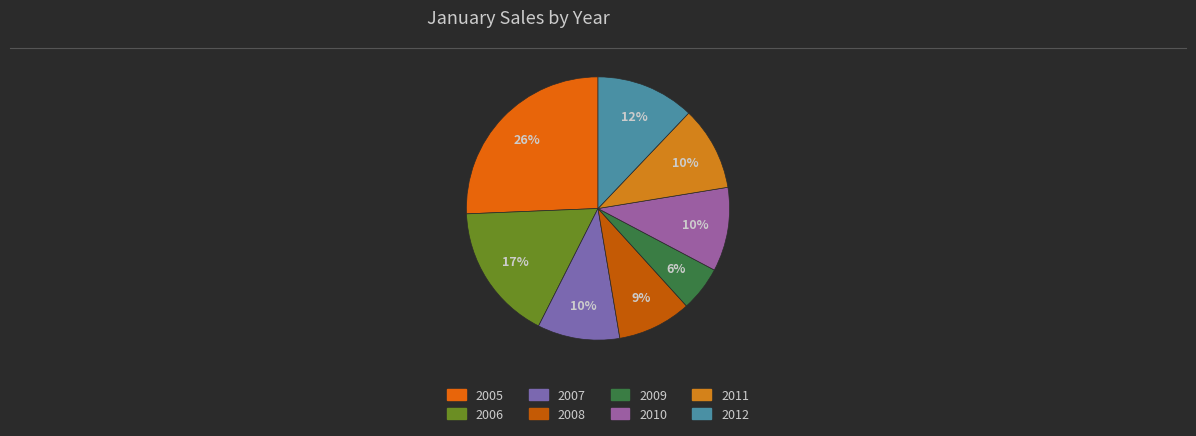

Is there a majority slice in this chart?

No